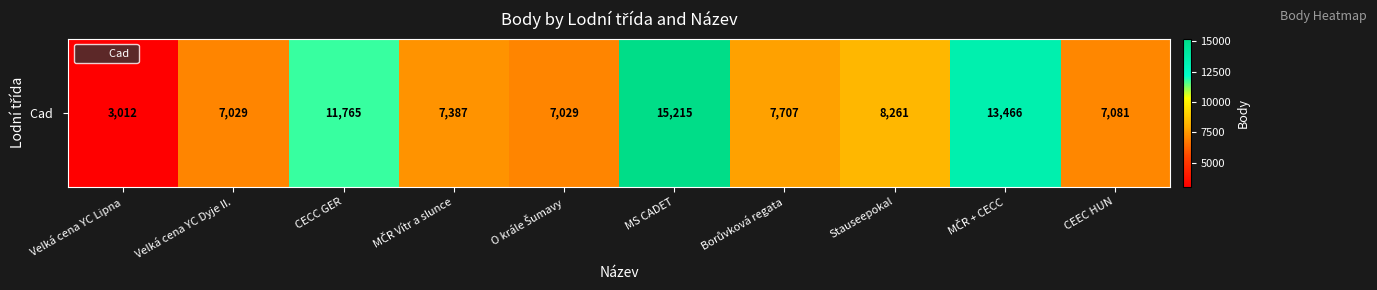

True or false: the data shows 4651 at Velká cena YC Lipna.

False